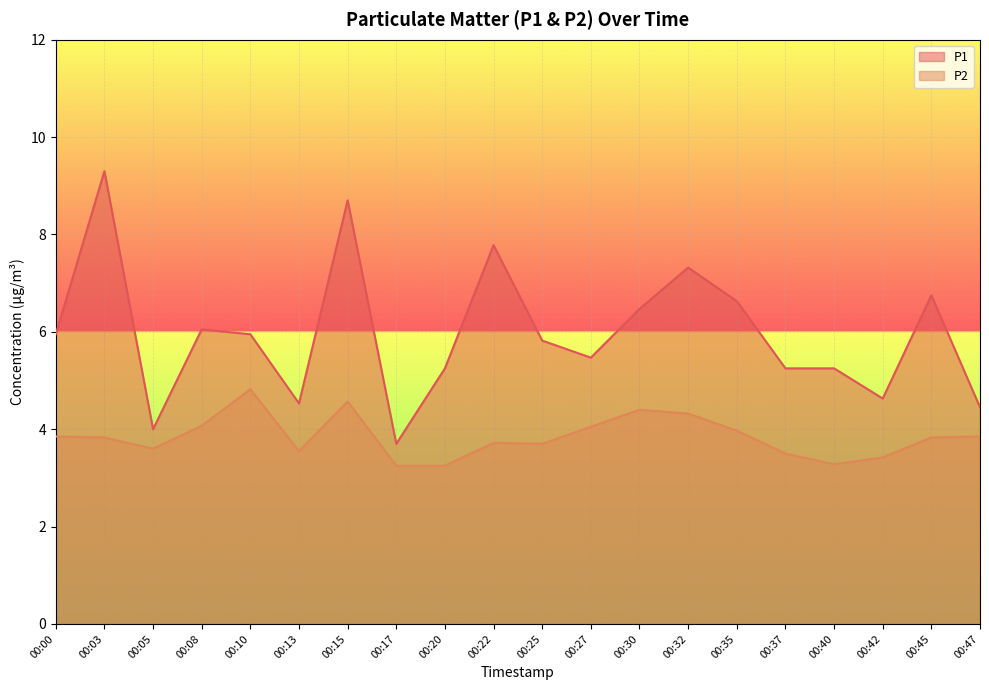

How many lines are shown in the chart?

2